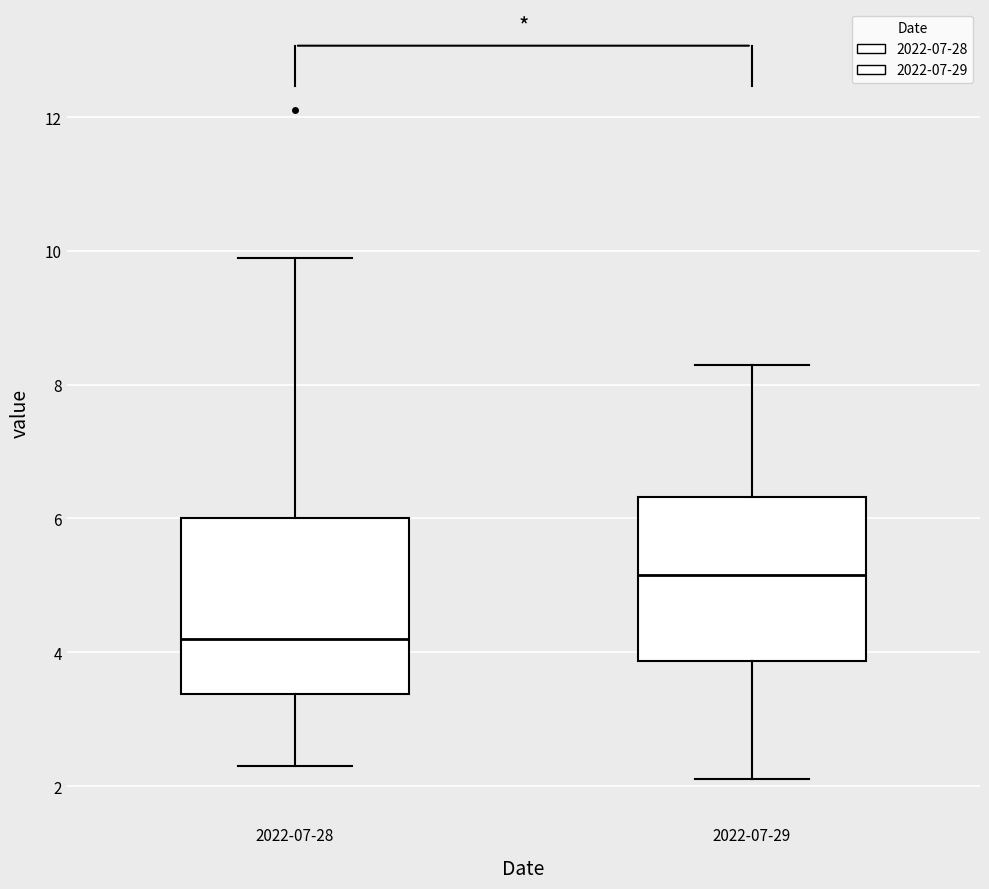

Reading left to right, read every box against the y-axis: the position of its median line, the range the box covers, and the ends of its whiskers. The values are not printed on the chart, so give them approximately, as read against the axis.

2022-07-28: median 4.2, box 3.4 to 6.0, whiskers 2.4 to 10.0
2022-07-29: median 5.2, box 3.8 to 6.4, whiskers 2.2 to 8.4